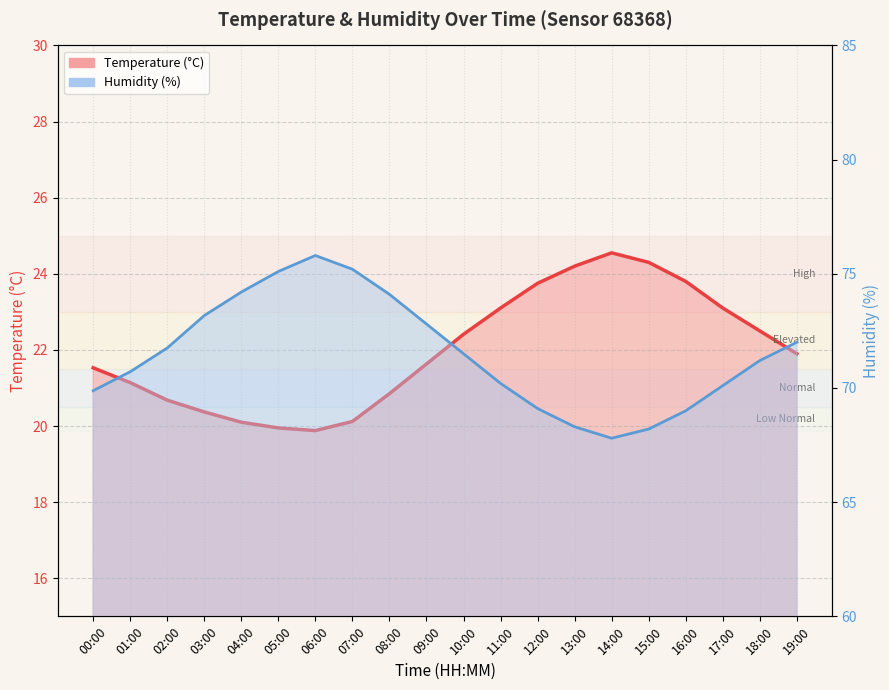

At 05:00, list the series in order from largest to smallest.

humidity_line, temperature_line